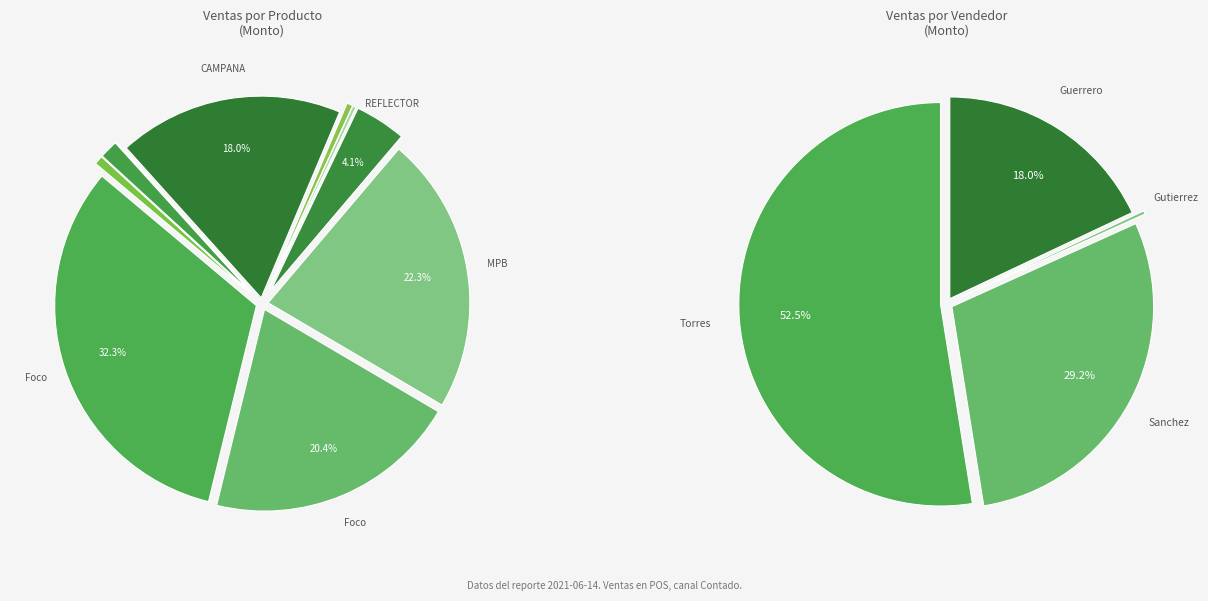

To the nearest percent, what portion does Foco Bulbo LED (QP-013-01L) represent?

20%